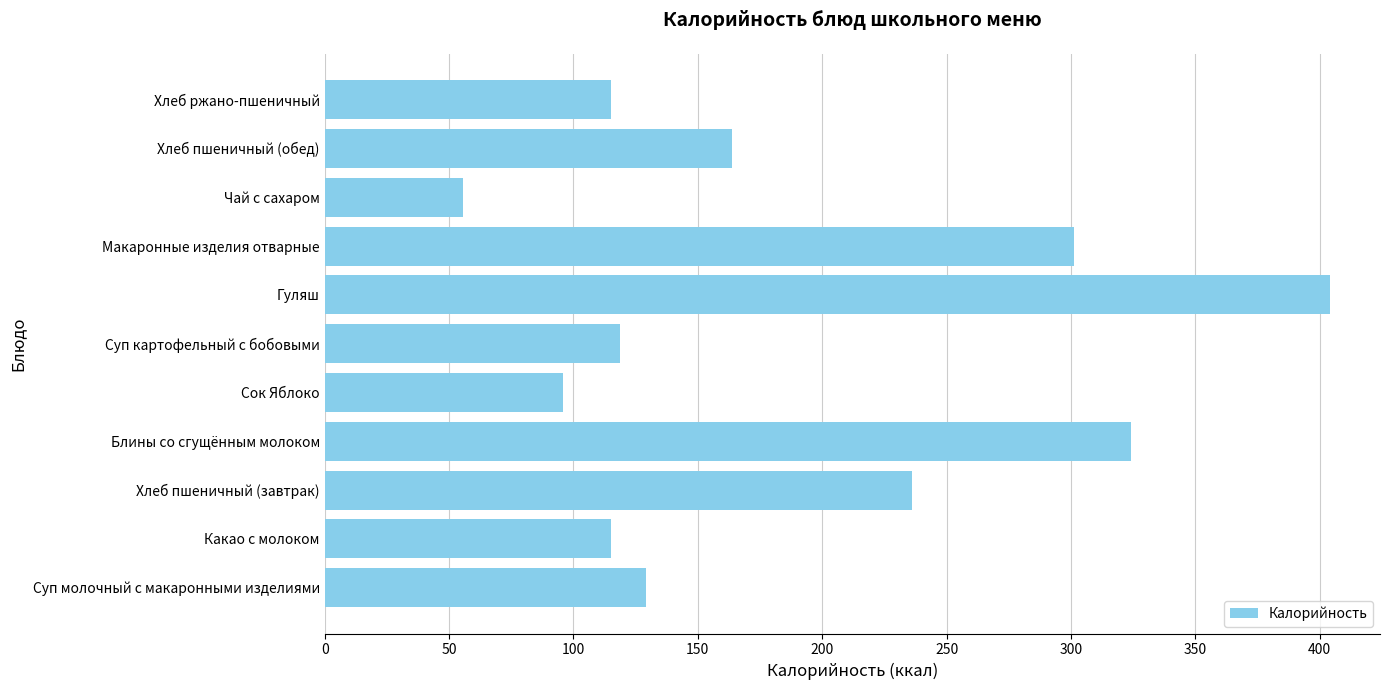

What is the minimum value shown in the chart?

55.8